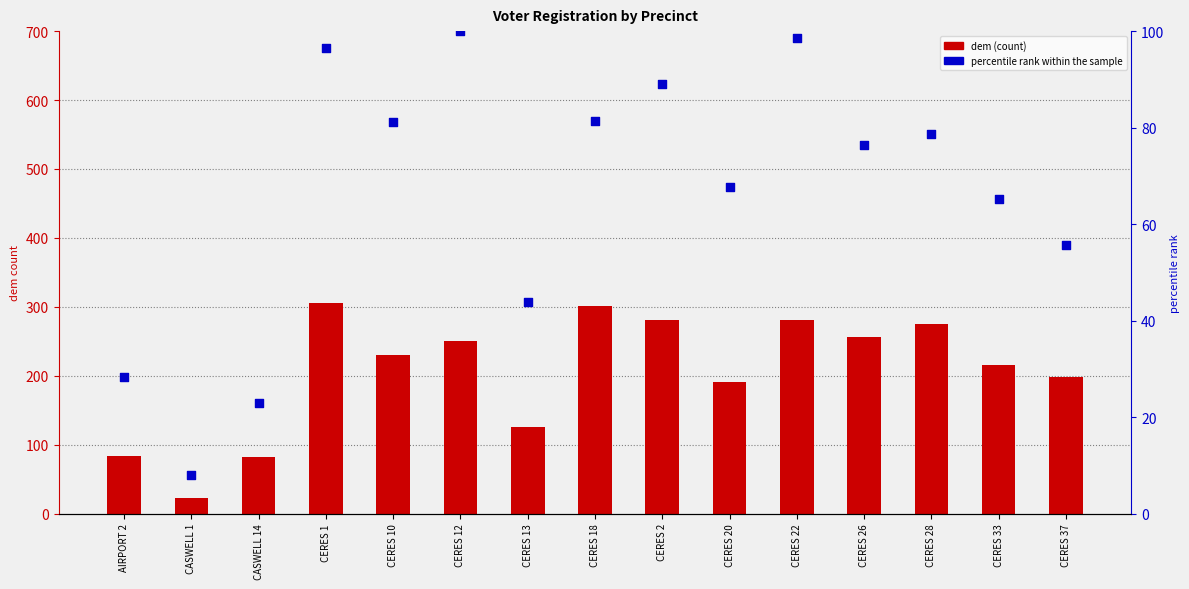

Which series has the largest total across all categories?

dem